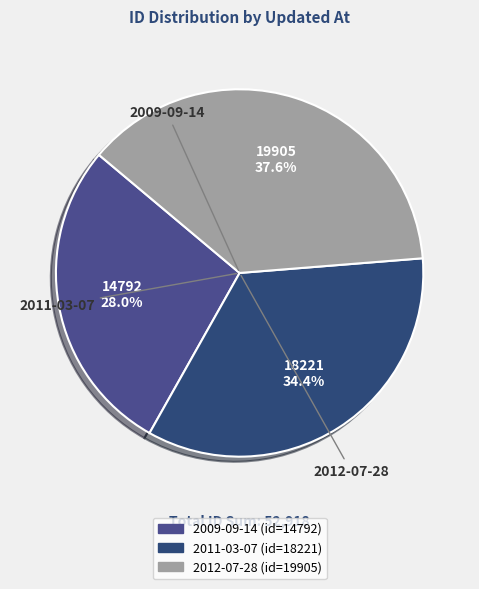

How many segments does this pie chart have?

3